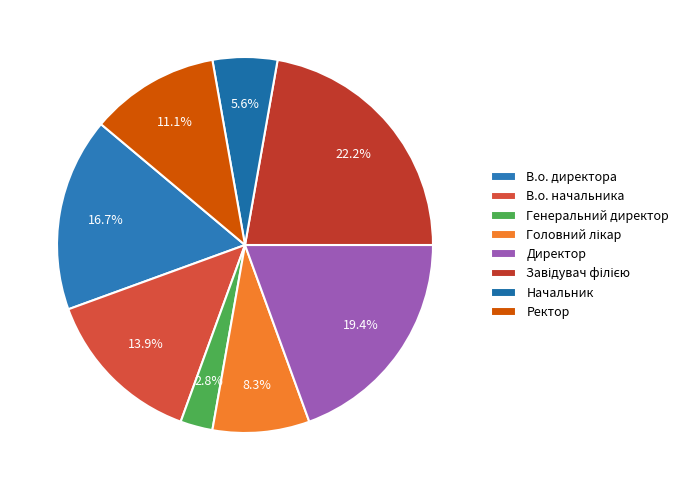

Is it true that Завідувач філією is 22% of the pie?

True